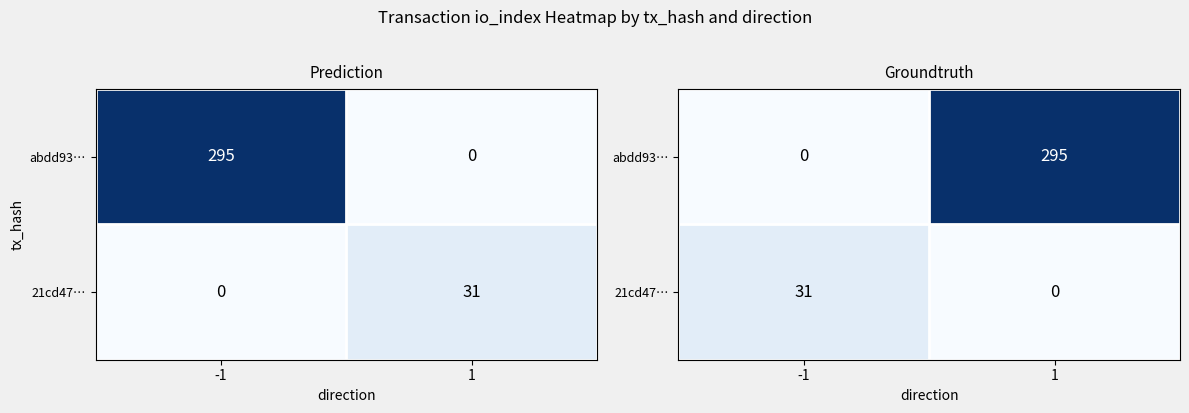

List the labels in order of 21cd47… value, smallest first.

1, -1